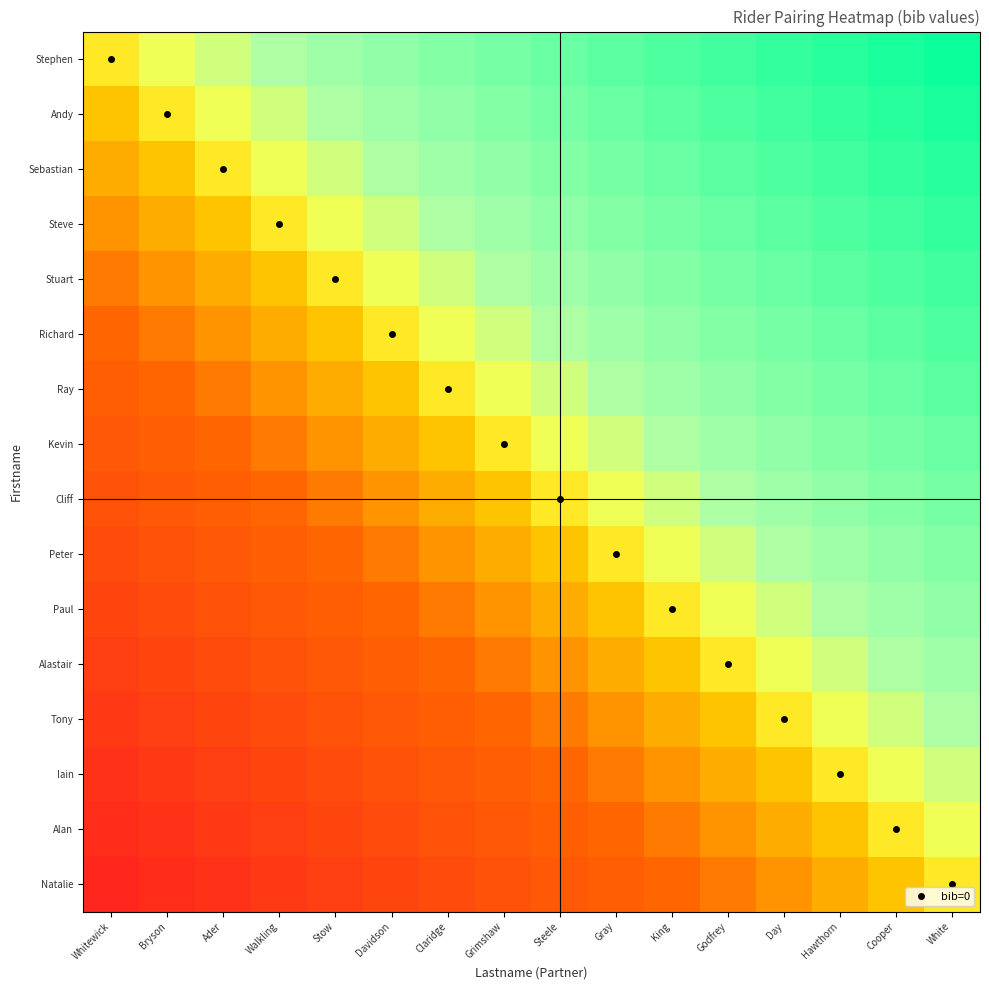

Reading right to left, list all the values displayed in this chart.

Stephen: White=0.9	Cooper=0.9	Hawthorn=0.8	Day=0.8	Godfrey=0.7	King=0.6	Gray=0.6	Steele=0.5	Grimshaw=0.4	Claridge=0.4	Davidson=0.3	Stow=0.2	Walkling=0.2	Ader=0.1	Bryson=0.1	Whitewick=0.0
Andy: White=0.9	Cooper=0.8	Hawthorn=0.8	Day=0.7	Godfrey=0.6	King=0.6	Gray=0.5	Steele=0.4	Grimshaw=0.4	Claridge=0.3	Davidson=0.2	Stow=0.2	Walkling=0.1	Ader=0.1	Bryson=0.0	Whitewick=-0.1
Sebastian: White=0.8	Cooper=0.8	Hawthorn=0.7	Day=0.6	Godfrey=0.6	King=0.5	Gray=0.4	Steele=0.4	Grimshaw=0.3	Claridge=0.2	Davidson=0.2	Stow=0.1	Walkling=0.1	Ader=0.0	Bryson=-0.1	Whitewick=-0.1
Steve: White=0.8	Cooper=0.7	Hawthorn=0.6	Day=0.6	Godfrey=0.5	King=0.4	Gray=0.4	Steele=0.3	Grimshaw=0.2	Claridge=0.2	Davidson=0.1	Stow=0.1	Walkling=0.0	Ader=-0.1	Bryson=-0.1	Whitewick=-0.2
Stuart: White=0.7	Cooper=0.6	Hawthorn=0.6	Day=0.5	Godfrey=0.4	King=0.4	Gray=0.3	Steele=0.2	Grimshaw=0.2	Claridge=0.1	Davidson=0.1	Stow=0.0	Walkling=-0.1	Ader=-0.1	Bryson=-0.2	Whitewick=-0.2
Richard: White=0.6	Cooper=0.6	Hawthorn=0.5	Day=0.4	Godfrey=0.4	King=0.3	Gray=0.2	Steele=0.2	Grimshaw=0.1	Claridge=0.1	Davidson=0.0	Stow=-0.1	Walkling=-0.1	Ader=-0.2	Bryson=-0.2	Whitewick=-0.3
Ray: White=0.6	Cooper=0.5	Hawthorn=0.4	Day=0.4	Godfrey=0.3	King=0.2	Gray=0.2	Steele=0.1	Grimshaw=0.1	Claridge=0.0	Davidson=-0.1	Stow=-0.1	Walkling=-0.2	Ader=-0.2	Bryson=-0.3	Whitewick=-0.4
Kevin: White=0.5	Cooper=0.4	Hawthorn=0.4	Day=0.3	Godfrey=0.2	King=0.2	Gray=0.1	Steele=0.1	Grimshaw=0.0	Claridge=-0.1	Davidson=-0.1	Stow=-0.2	Walkling=-0.2	Ader=-0.3	Bryson=-0.4	Whitewick=-0.4
Cliff: White=0.4	Cooper=0.4	Hawthorn=0.3	Day=0.2	Godfrey=0.2	King=0.1	Gray=0.1	Steele=0.0	Grimshaw=-0.1	Claridge=-0.1	Davidson=-0.2	Stow=-0.2	Walkling=-0.3	Ader=-0.4	Bryson=-0.4	Whitewick=-0.5
Peter: White=0.4	Cooper=0.3	Hawthorn=0.2	Day=0.2	Godfrey=0.1	King=0.1	Gray=0.0	Steele=-0.1	Grimshaw=-0.1	Claridge=-0.2	Davidson=-0.2	Stow=-0.3	Walkling=-0.4	Ader=-0.4	Bryson=-0.5	Whitewick=-0.6
Paul: White=0.3	Cooper=0.2	Hawthorn=0.2	Day=0.1	Godfrey=0.1	King=0.0	Gray=-0.1	Steele=-0.1	Grimshaw=-0.2	Claridge=-0.2	Davidson=-0.3	Stow=-0.4	Walkling=-0.4	Ader=-0.5	Bryson=-0.6	Whitewick=-0.6
Alastair: White=0.2	Cooper=0.2	Hawthorn=0.1	Day=0.1	Godfrey=0.0	King=-0.1	Gray=-0.1	Steele=-0.2	Grimshaw=-0.2	Claridge=-0.3	Davidson=-0.4	Stow=-0.4	Walkling=-0.5	Ader=-0.6	Bryson=-0.6	Whitewick=-0.7
Tony: White=0.2	Cooper=0.1	Hawthorn=0.1	Day=0.0	Godfrey=-0.1	King=-0.1	Gray=-0.2	Steele=-0.2	Grimshaw=-0.3	Claridge=-0.4	Davidson=-0.4	Stow=-0.5	Walkling=-0.6	Ader=-0.6	Bryson=-0.7	Whitewick=-0.8
Iain: White=0.1	Cooper=0.1	Hawthorn=0.0	Day=-0.1	Godfrey=-0.1	King=-0.2	Gray=-0.2	Steele=-0.3	Grimshaw=-0.4	Claridge=-0.4	Davidson=-0.5	Stow=-0.6	Walkling=-0.6	Ader=-0.7	Bryson=-0.8	Whitewick=-0.8
Alan: White=0.1	Cooper=0.0	Hawthorn=-0.1	Day=-0.1	Godfrey=-0.2	King=-0.2	Gray=-0.3	Steele=-0.4	Grimshaw=-0.4	Claridge=-0.5	Davidson=-0.6	Stow=-0.6	Walkling=-0.7	Ader=-0.8	Bryson=-0.8	Whitewick=-0.9
Natalie: White=0.0	Cooper=-0.1	Hawthorn=-0.1	Day=-0.2	Godfrey=-0.2	King=-0.3	Gray=-0.4	Steele=-0.4	Grimshaw=-0.5	Claridge=-0.6	Davidson=-0.6	Stow=-0.7	Walkling=-0.8	Ader=-0.8	Bryson=-0.9	Whitewick=-0.9